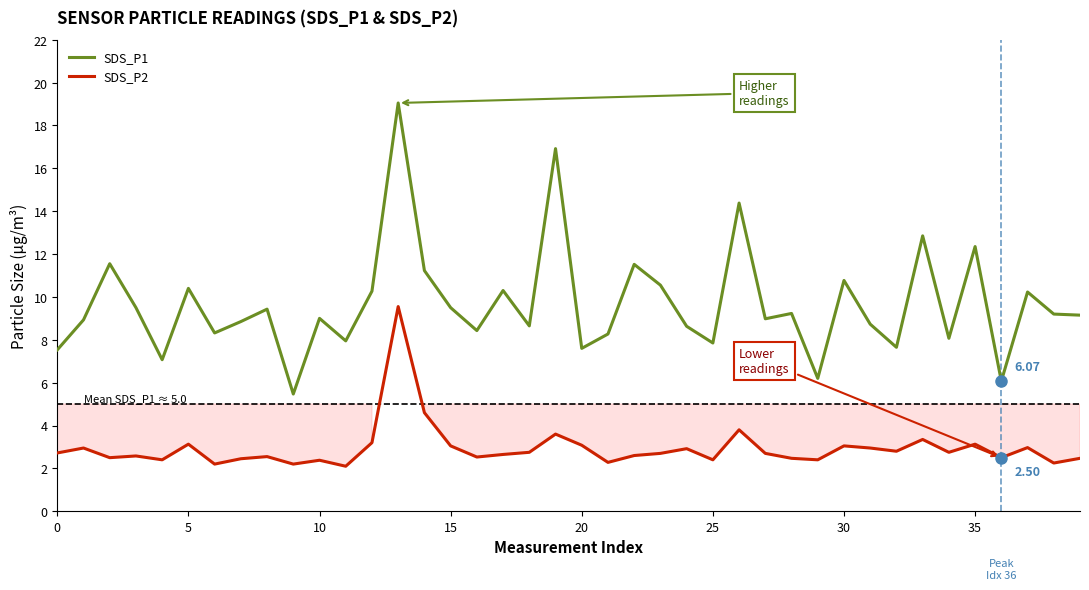

What is the maximum value for SDS_P2?

9.6